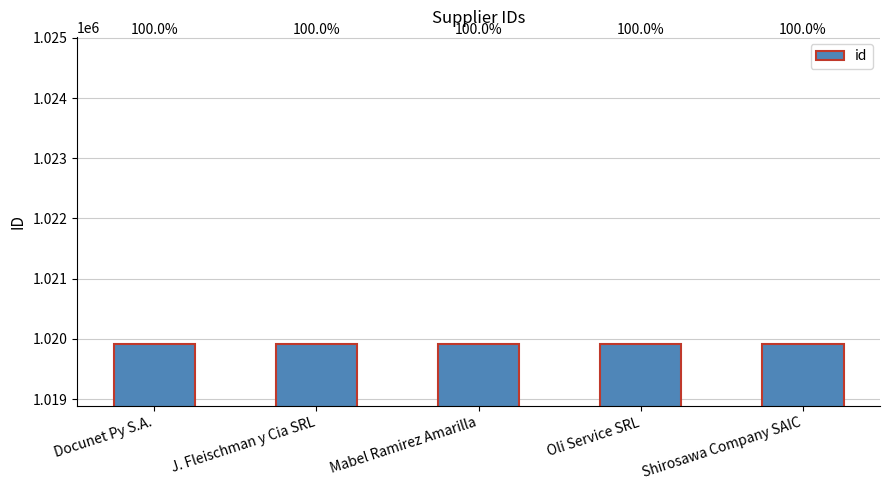

Are the bars horizontal?

No